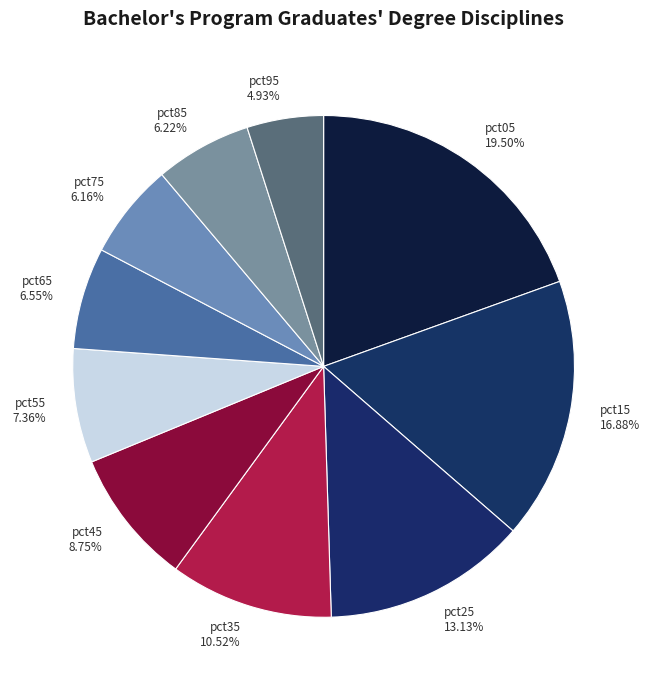

Is there any slice that represents more than half of the pie?

No